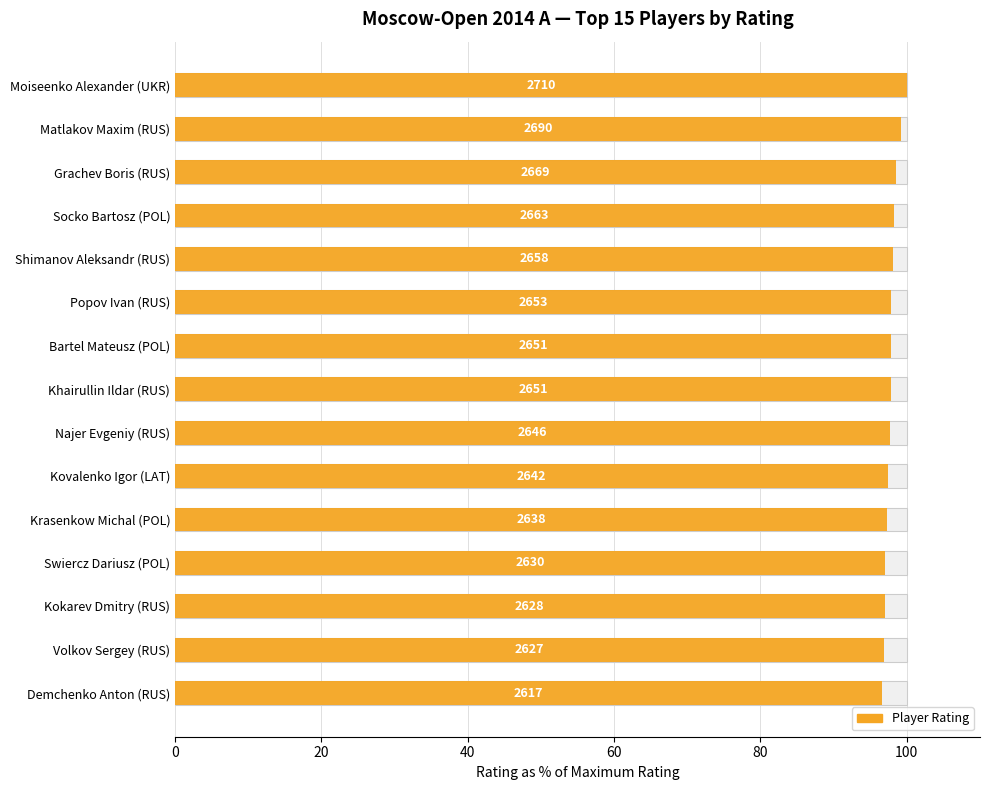

Reading left to right, what are all the values shown in this chart?

100.0	99.3	98.5	98.3	98.1	97.9	97.8	97.8	97.6	97.5	97.3	97.0	97.0	96.9	96.6